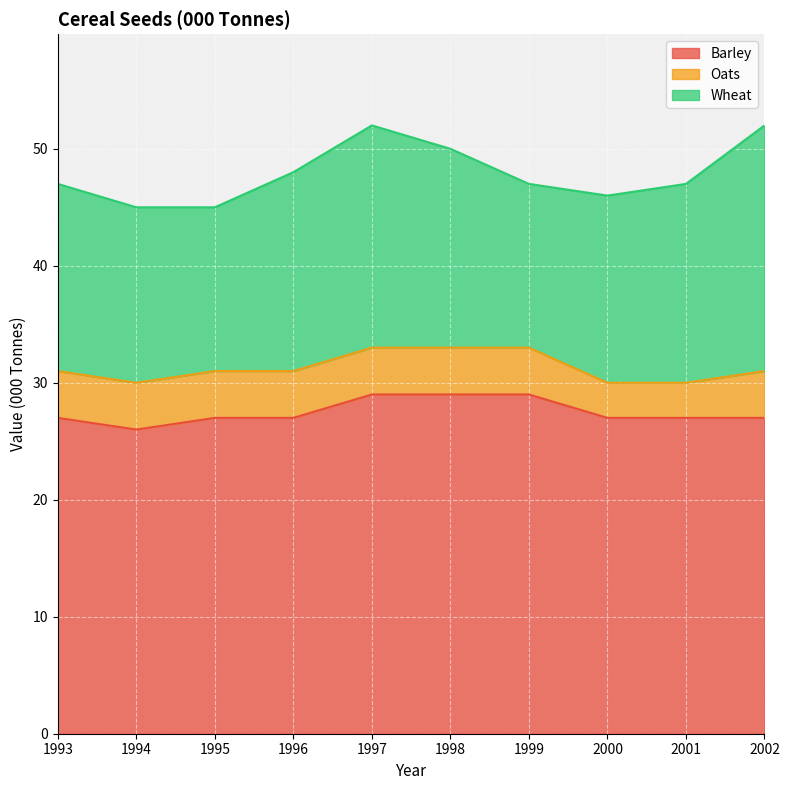

True or false: Oats and Wheat intersect in this chart.

False